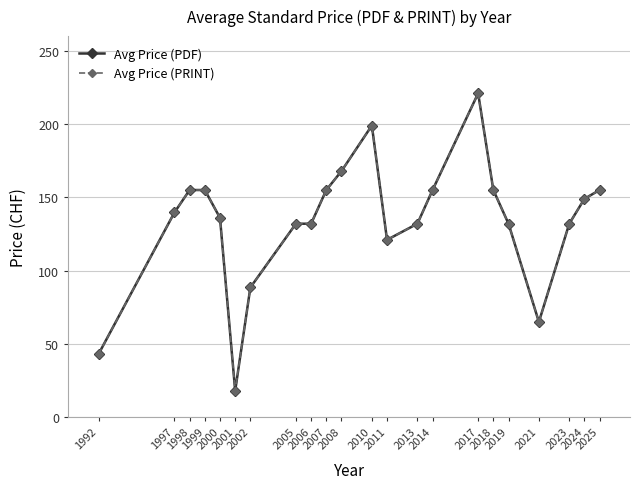

Is this an area chart (filled region under the line)?

No